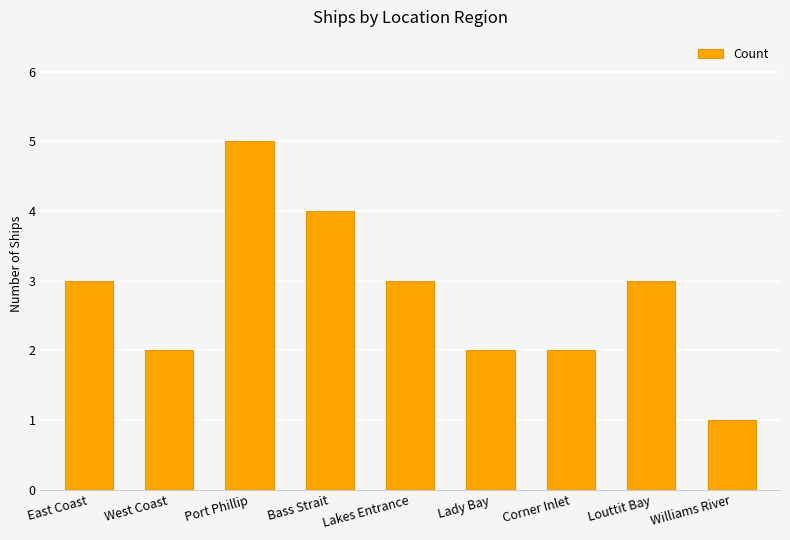

At which category does the chart reach its peak across all series?

Port Phillip